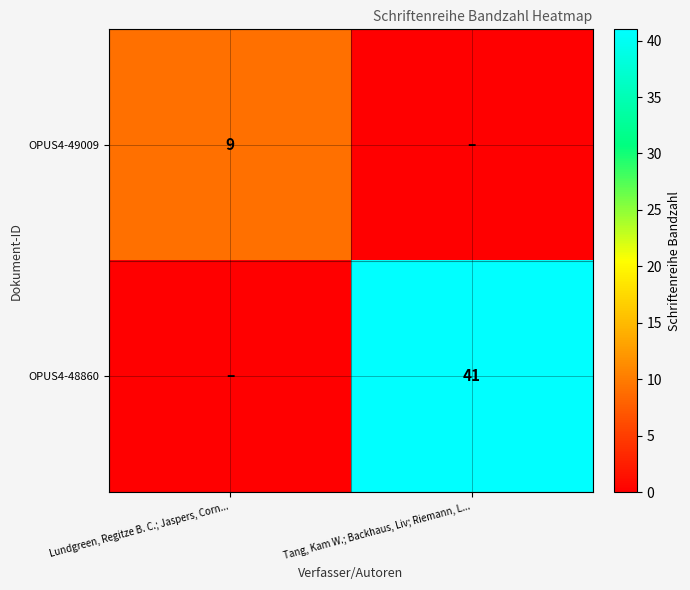

Is the value of OPUS4-48860 at Tang, Kam W.; Backhaus, Liv; Riemann, L... greater than the value of OPUS4-49009 at Lundgreen, Regitze B. C.; Jaspers, Corn...?

Yes